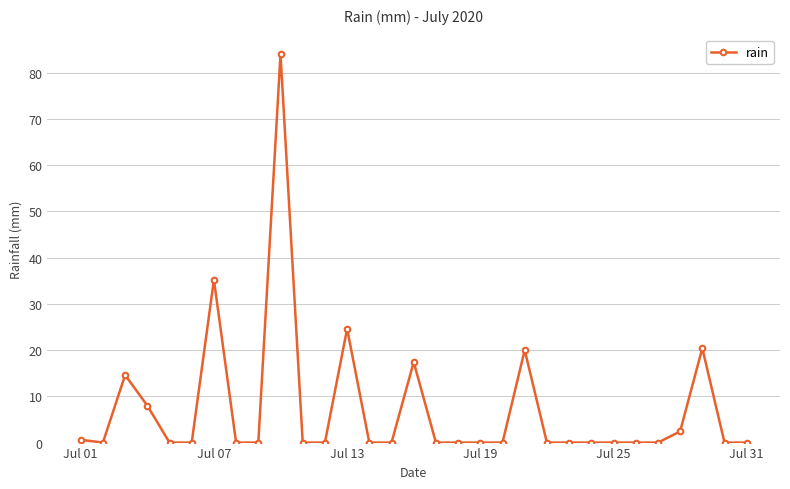

What is the maximum value shown in the chart?

84.0